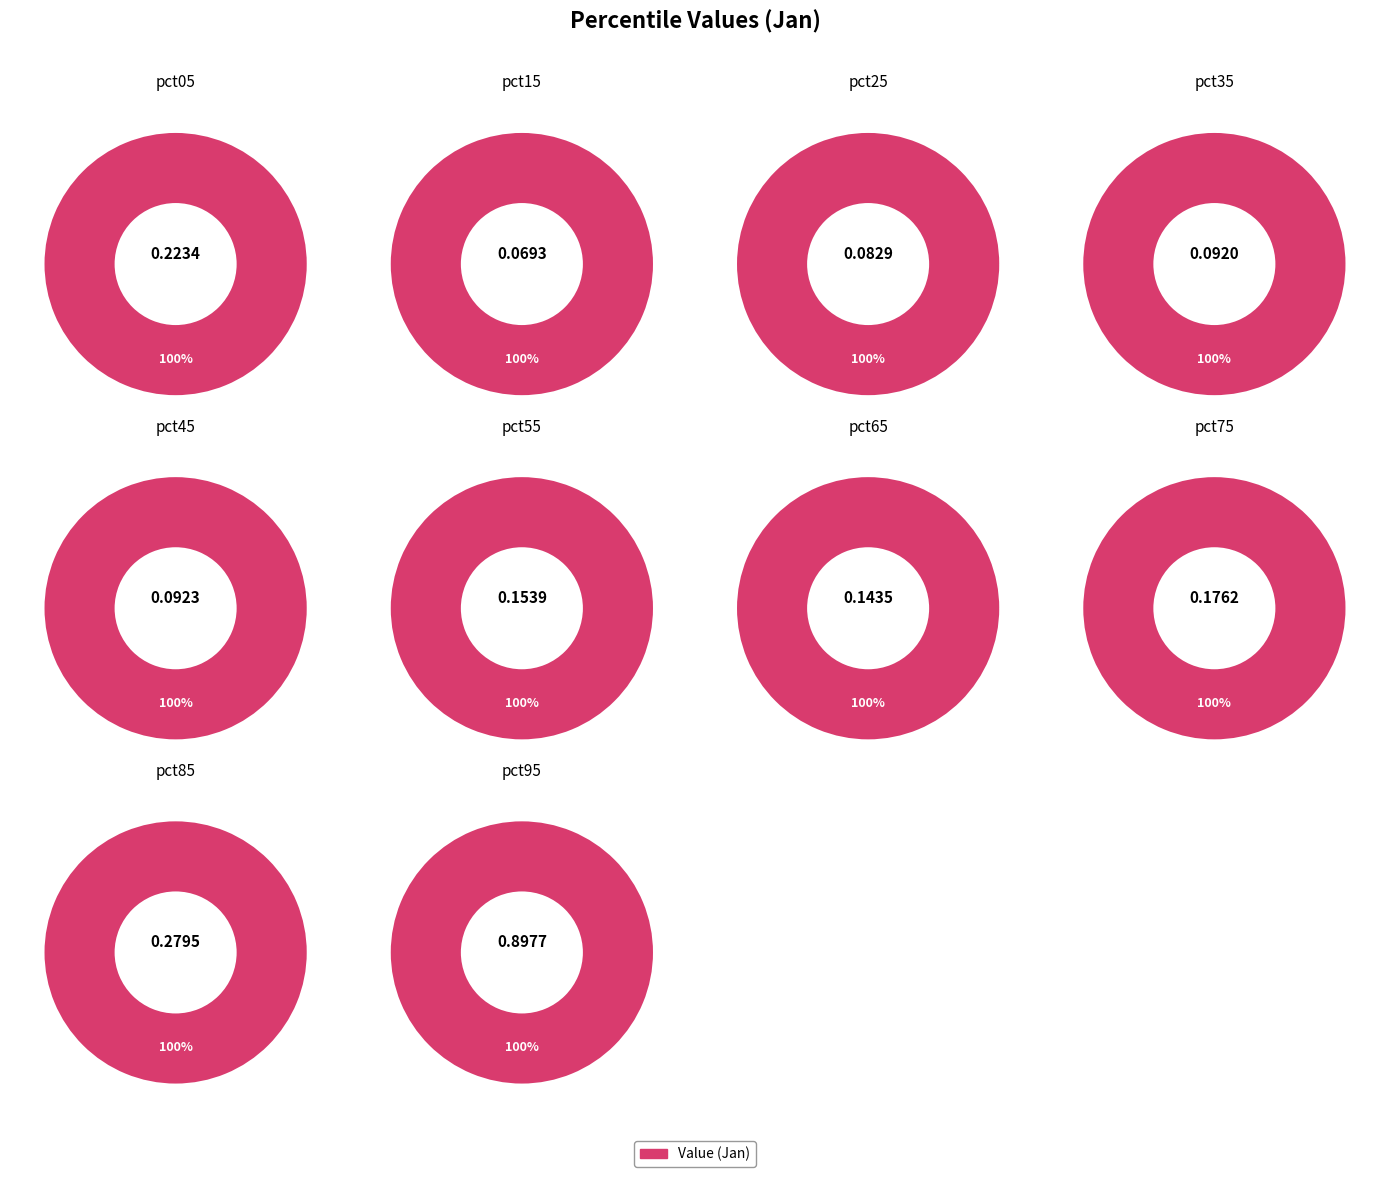

What percentage is the pct35 slice, to the nearest percent?

4%